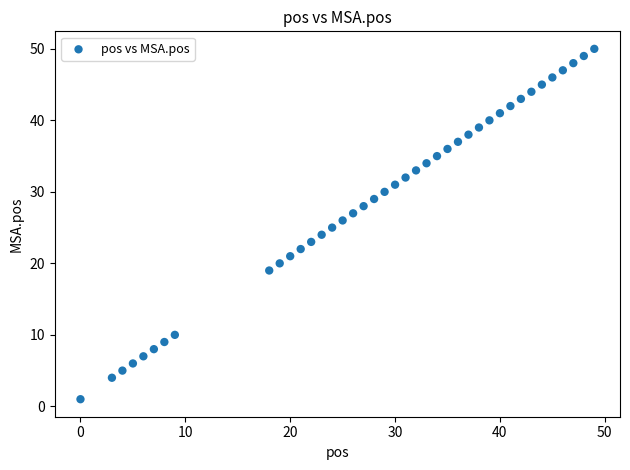

What is the range of X values (max minus min)?

49